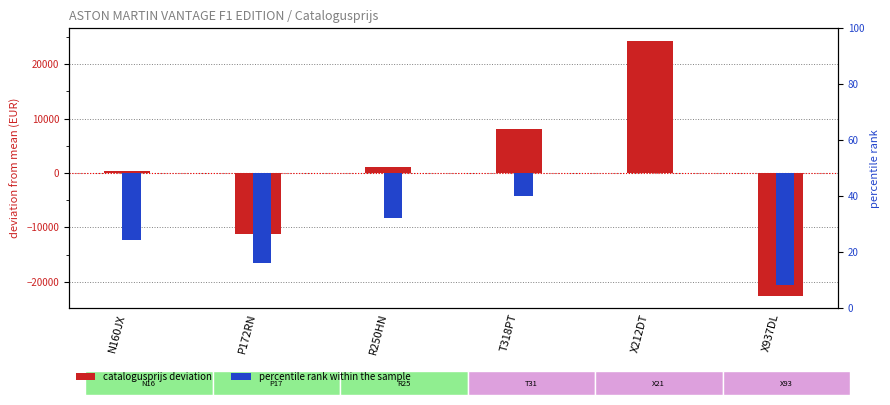

What is the approximate value of catalogusprijs deviation at N160JX?

302.8